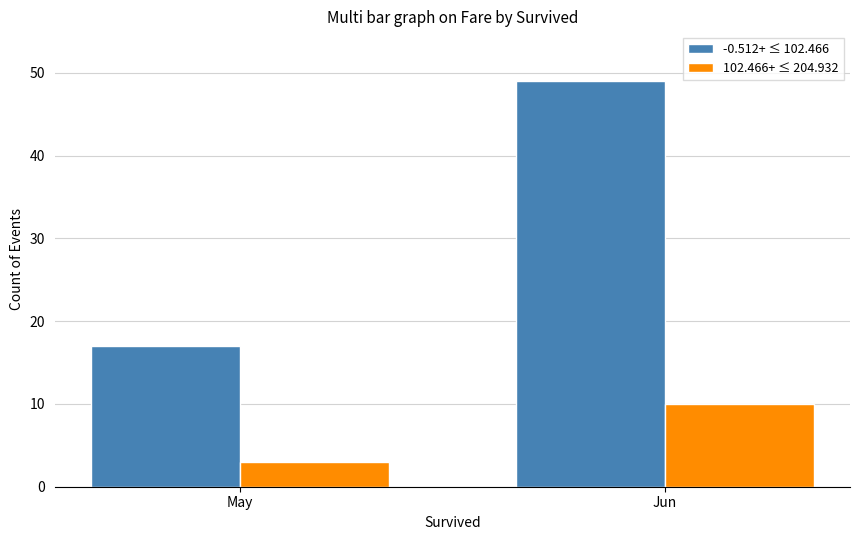

Reading left to right, list all the values displayed in this chart.

-0.512+ ≤ 102.466: May=17	Jun=49
102.466+ ≤ 204.932: May=3	Jun=10